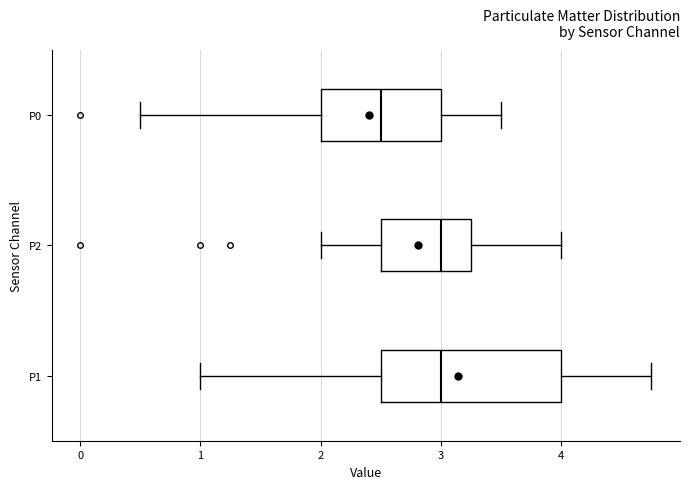

Reading bottom to top, transcribe this box plot: for each box, give where its median line is, the range the box spans, and where its two whiskers end, as read against the x-axis. The values are not printed on the chart, so give them approximately, as read against the axis.

P1: median 3.0, box 2.5 to 4.0, whiskers 1.0 to 4.8
P2: median 3.0, box 2.5 to 3.3, whiskers 2.0 to 4.0
P0: median 2.5, box 2.0 to 3.0, whiskers 0.5 to 3.5